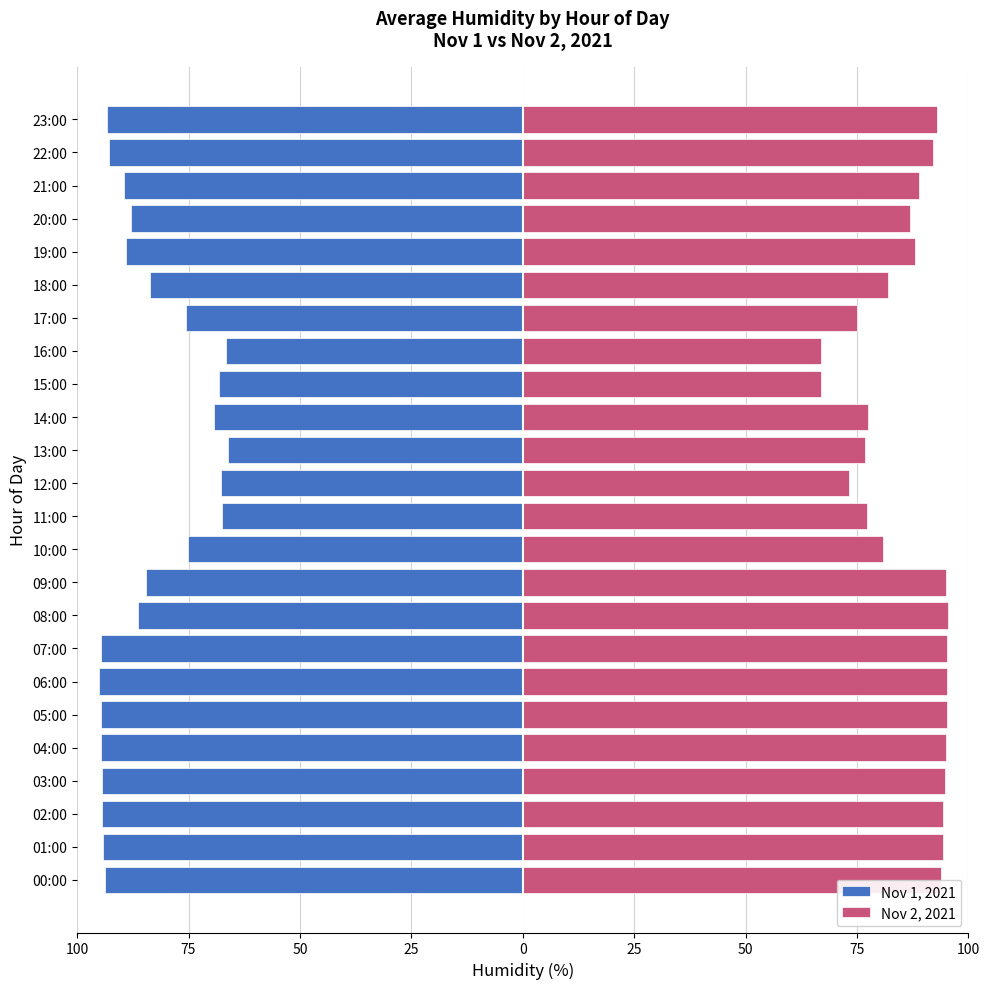

How many data points in Nov 1, 2021 are above -87?

11